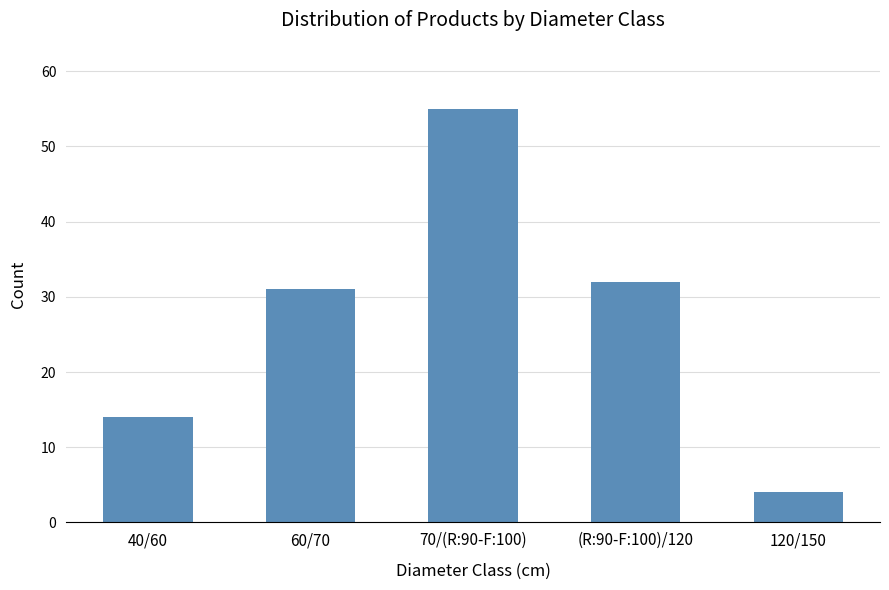

Count the number of categories in the chart.

5